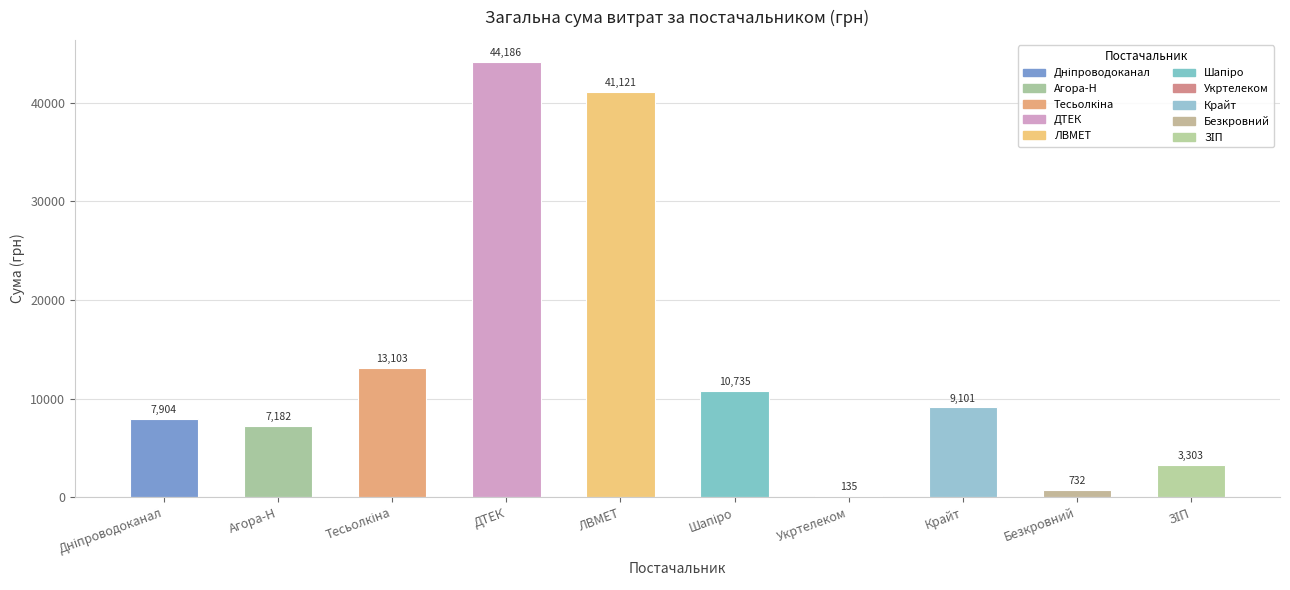

What is the greatest value displayed?

44185.6